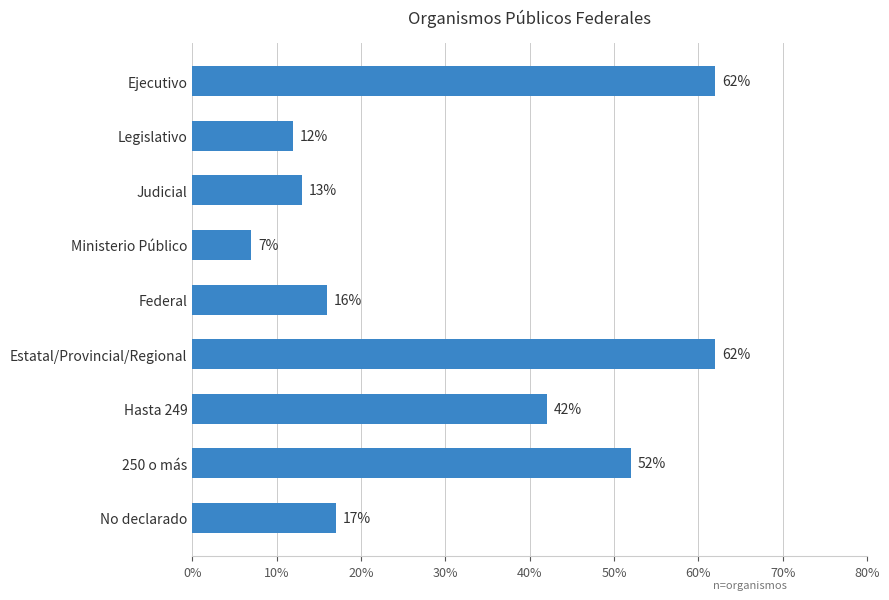

What is the difference between the maximum and second lowest values?

50